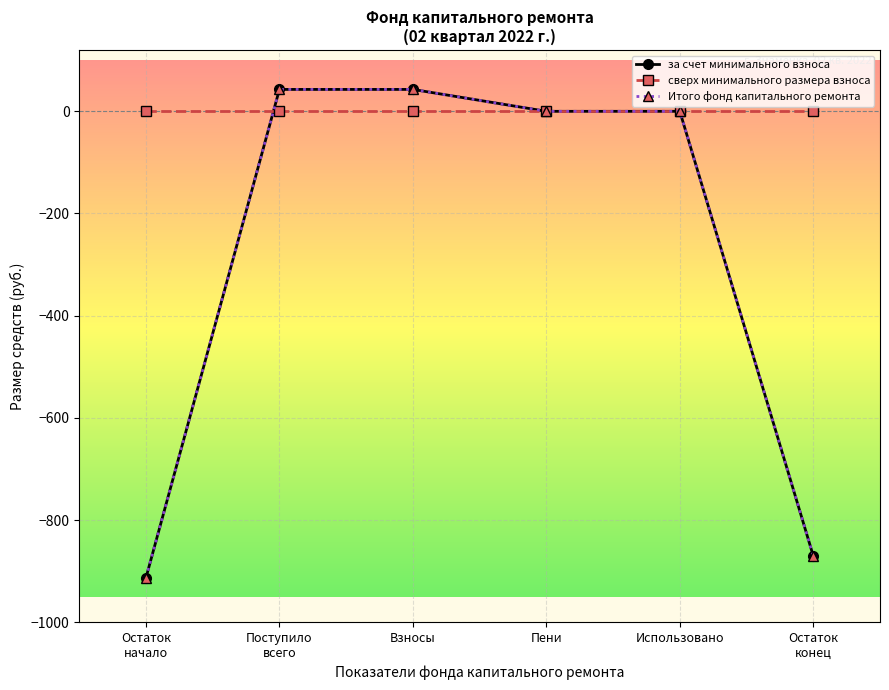

Is the value of за счет минимального взноса at Пени greater than the value of Итого фонд капитального ремонта at Остаток
начало?

Yes